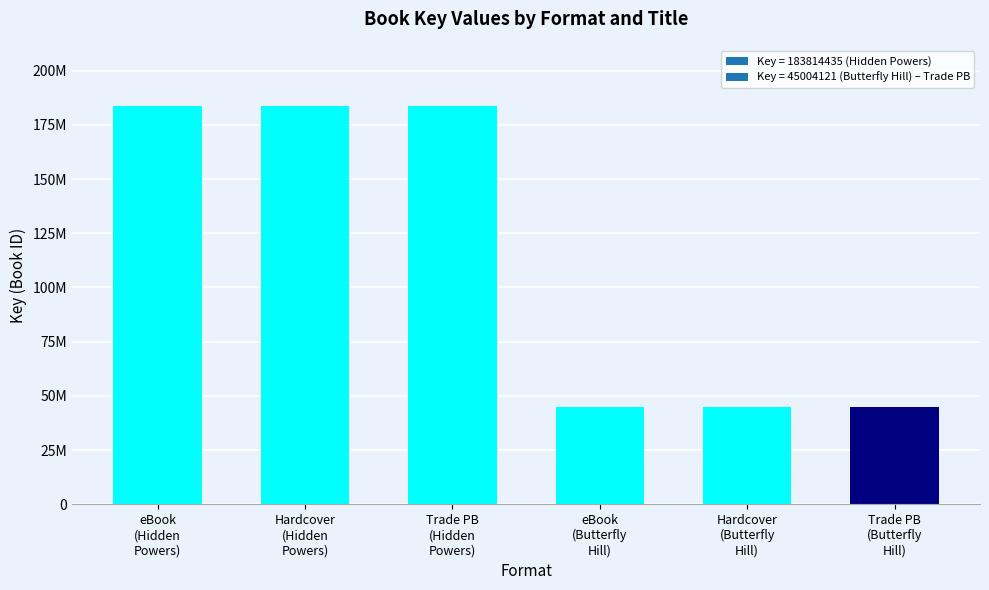

What is the value of the 3rd bar from the left?

183814435